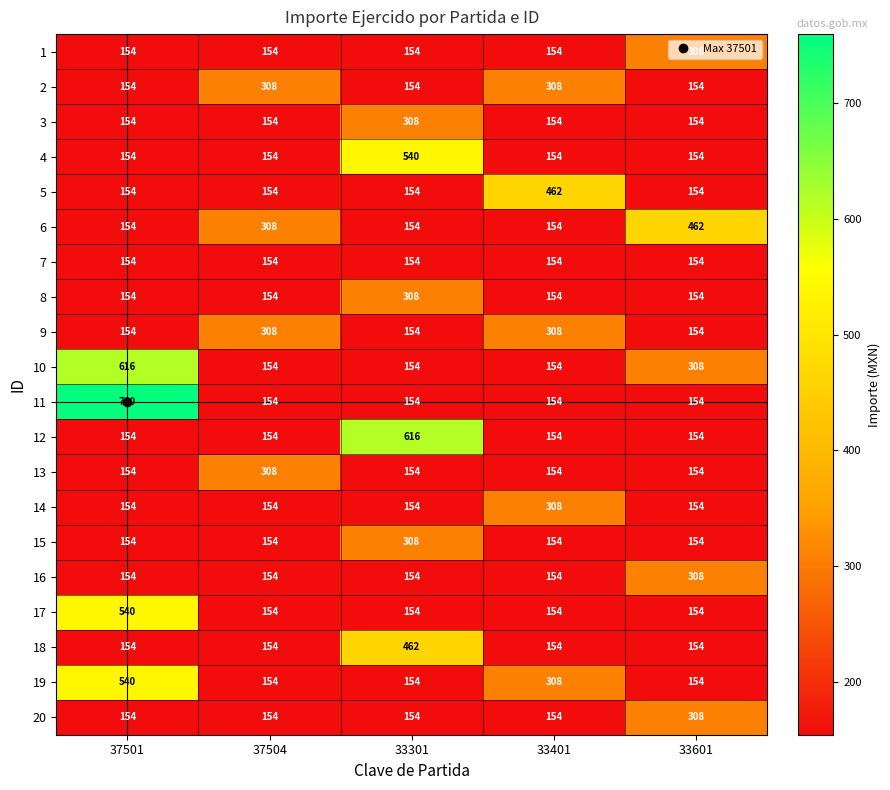

What is the difference between the highest and lowest values at 37501?

606